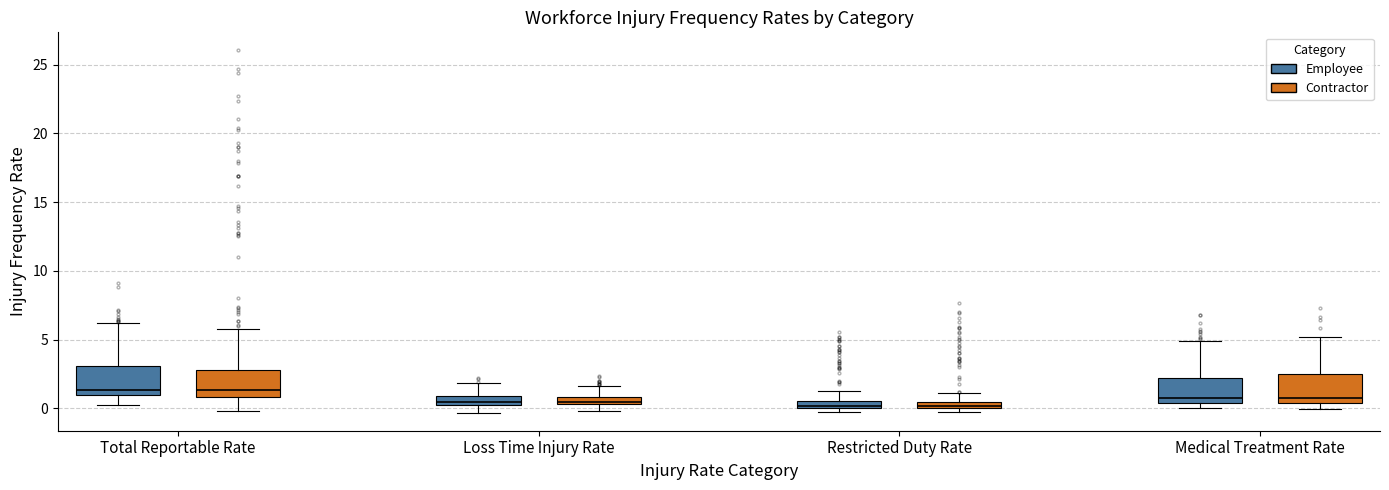

Where is the lower edge of the box for Loss Time Injury Rate (Employee) on the y-axis? The values are not printed on the chart, so give them approximately, as read against the axis.

0.5